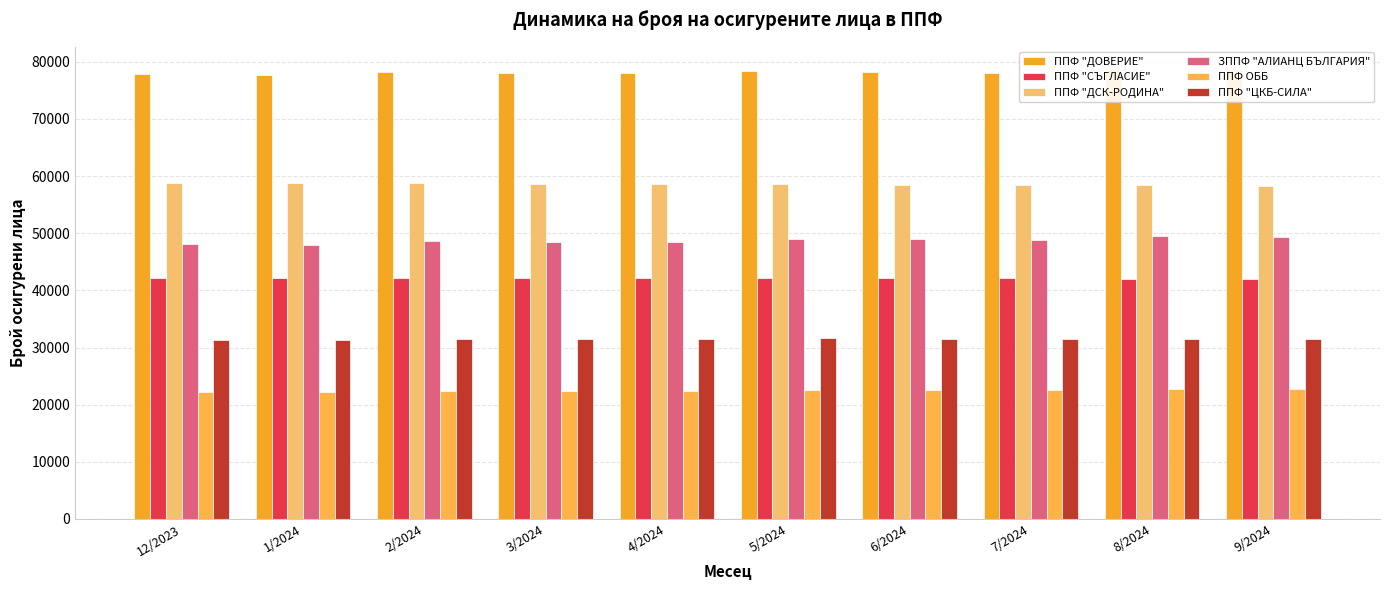

Reading left to right, list all the values displayed in this chart.

ППФ "ДОВЕРИЕ": 12/2023=77847	1/2024=77750	2/2024=78221	3/2024=78111	4/2024=78022	5/2024=78365	6/2024=78216	7/2024=78105	8/2024=78703	9/2024=78599
ППФ "СЪГЛАСИЕ": 12/2023=42223	1/2024=42159	2/2024=42161	3/2024=42159	4/2024=42139	5/2024=42187	6/2024=42185	7/2024=42158	8/2024=42043	9/2024=42017
ППФ "ДСК-РОДИНА": 12/2023=58827	1/2024=58713	2/2024=58809	3/2024=58705	4/2024=58591	5/2024=58640	6/2024=58524	7/2024=58416	8/2024=58439	9/2024=58346
ЗППФ "АЛИАНЦ БЪЛГАРИЯ": 12/2023=48058	1/2024=47941	2/2024=48613	3/2024=48529	4/2024=48447	5/2024=49060	6/2024=48974	7/2024=48878	8/2024=49507	9/2024=49422
ППФ ОББ: 12/2023=22233	1/2024=22193	2/2024=22428	3/2024=22401	4/2024=22369	5/2024=22649	6/2024=22609	7/2024=22582	8/2024=22784	9/2024=22755
ППФ "ЦКБ-СИЛА": 12/2023=31390	1/2024=31357	2/2024=31564	3/2024=31565	4/2024=31548	5/2024=31582	6/2024=31552	7/2024=31531	8/2024=31504	9/2024=31499